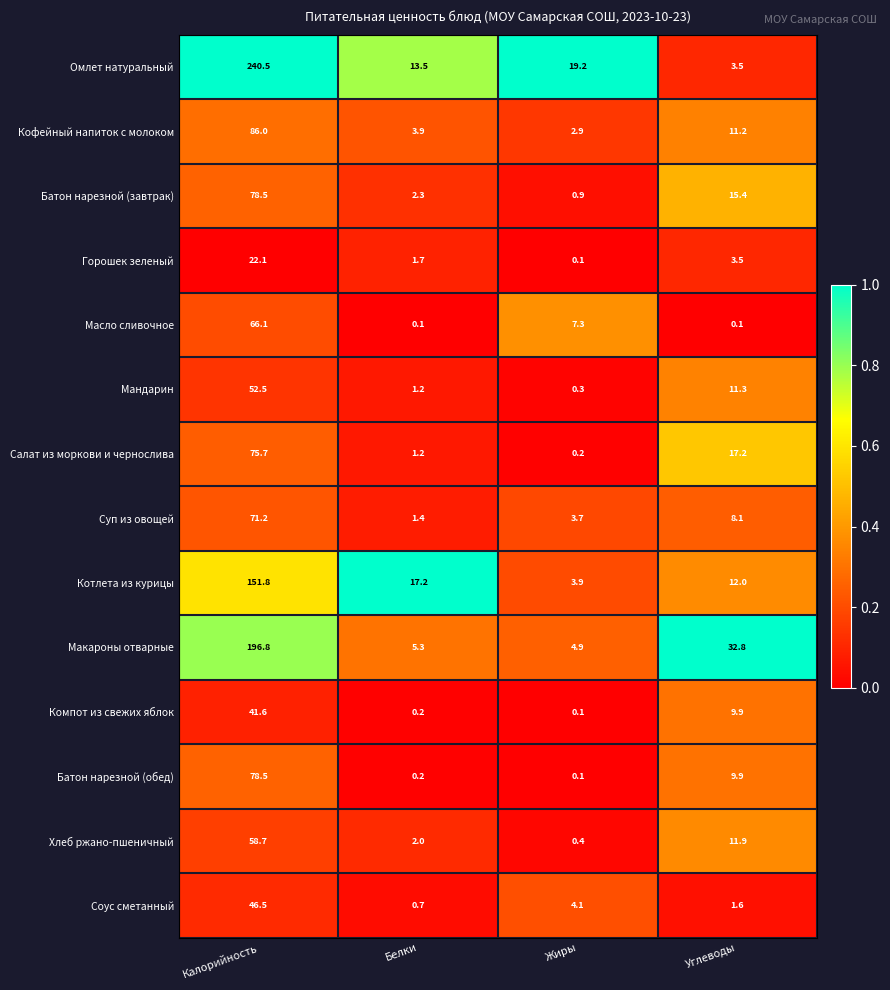

Between Белки and Жиры, which series saw the biggest shift?

Котлета из курицы